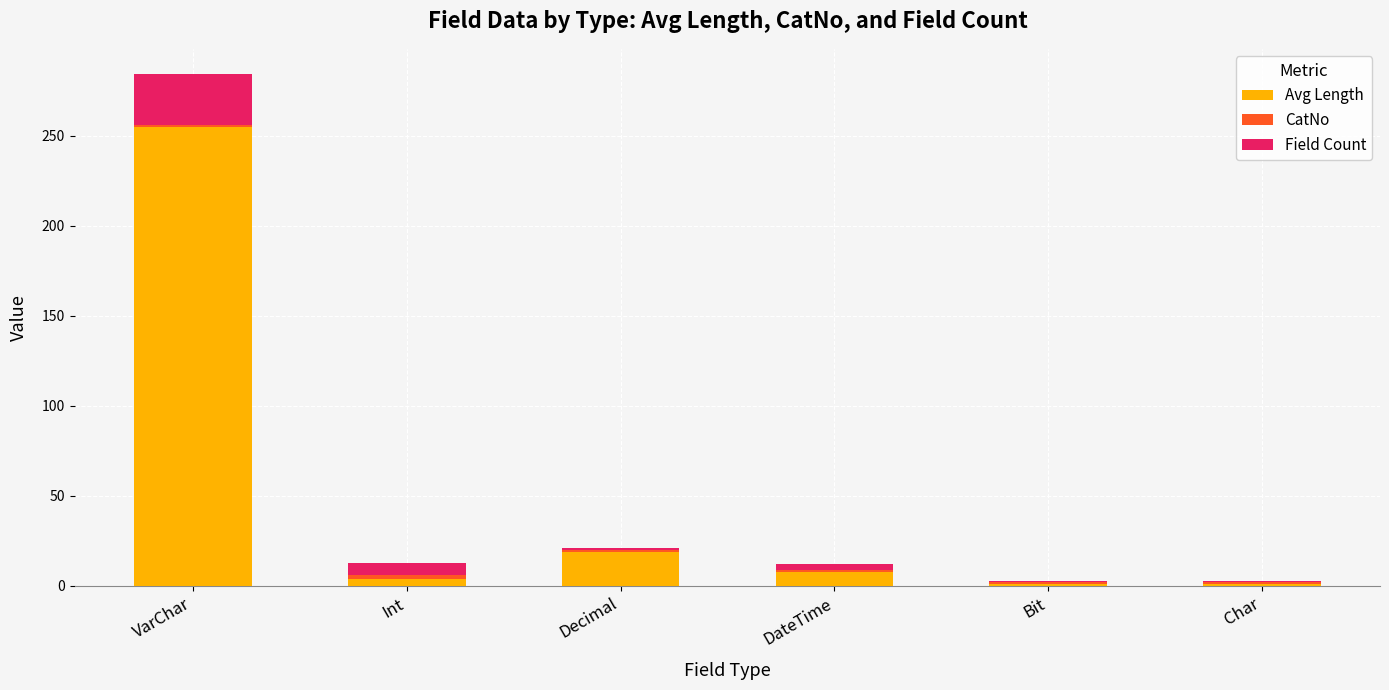

How many data points does each series have?

6